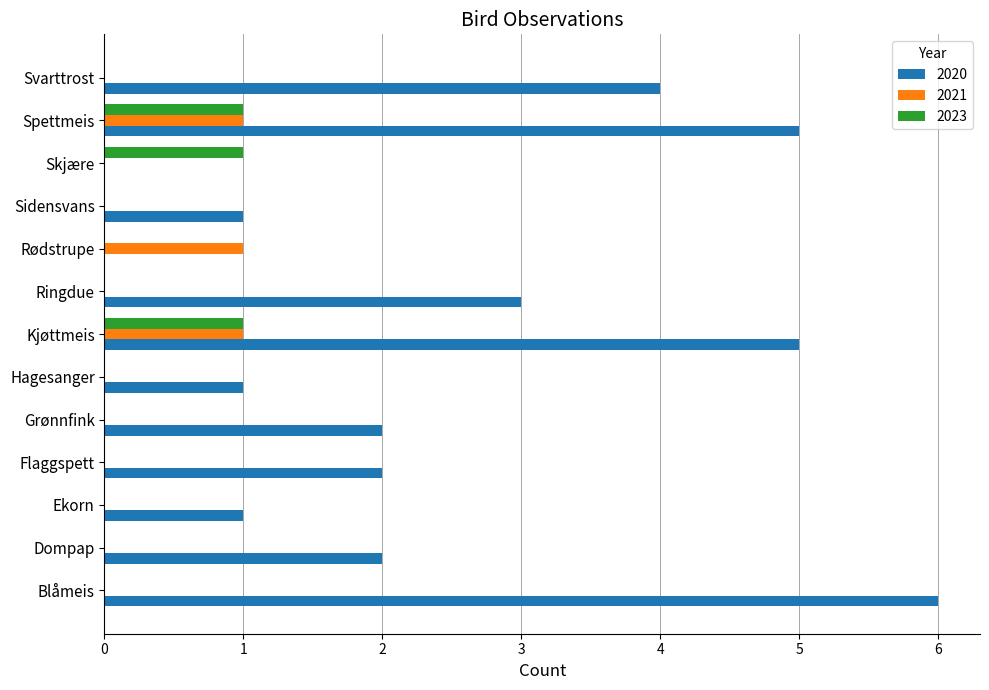

What is the sum of all 2020 values?

32